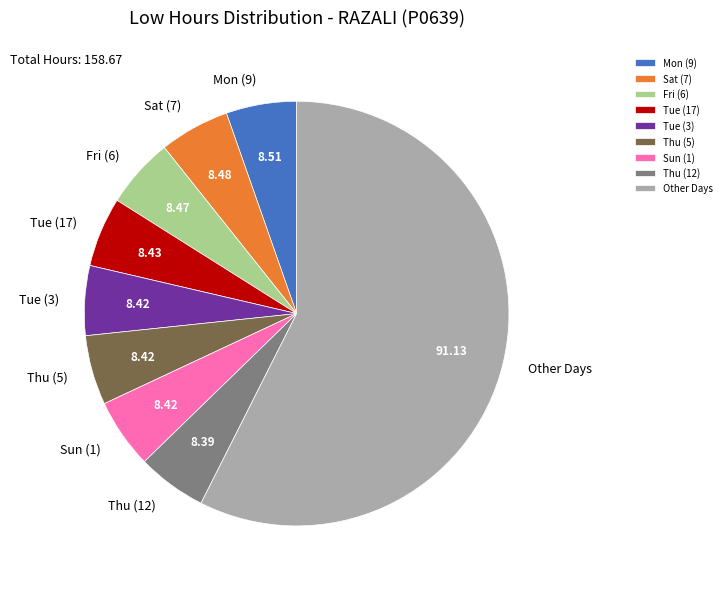

Which category has the biggest portion of the pie?

Other Days